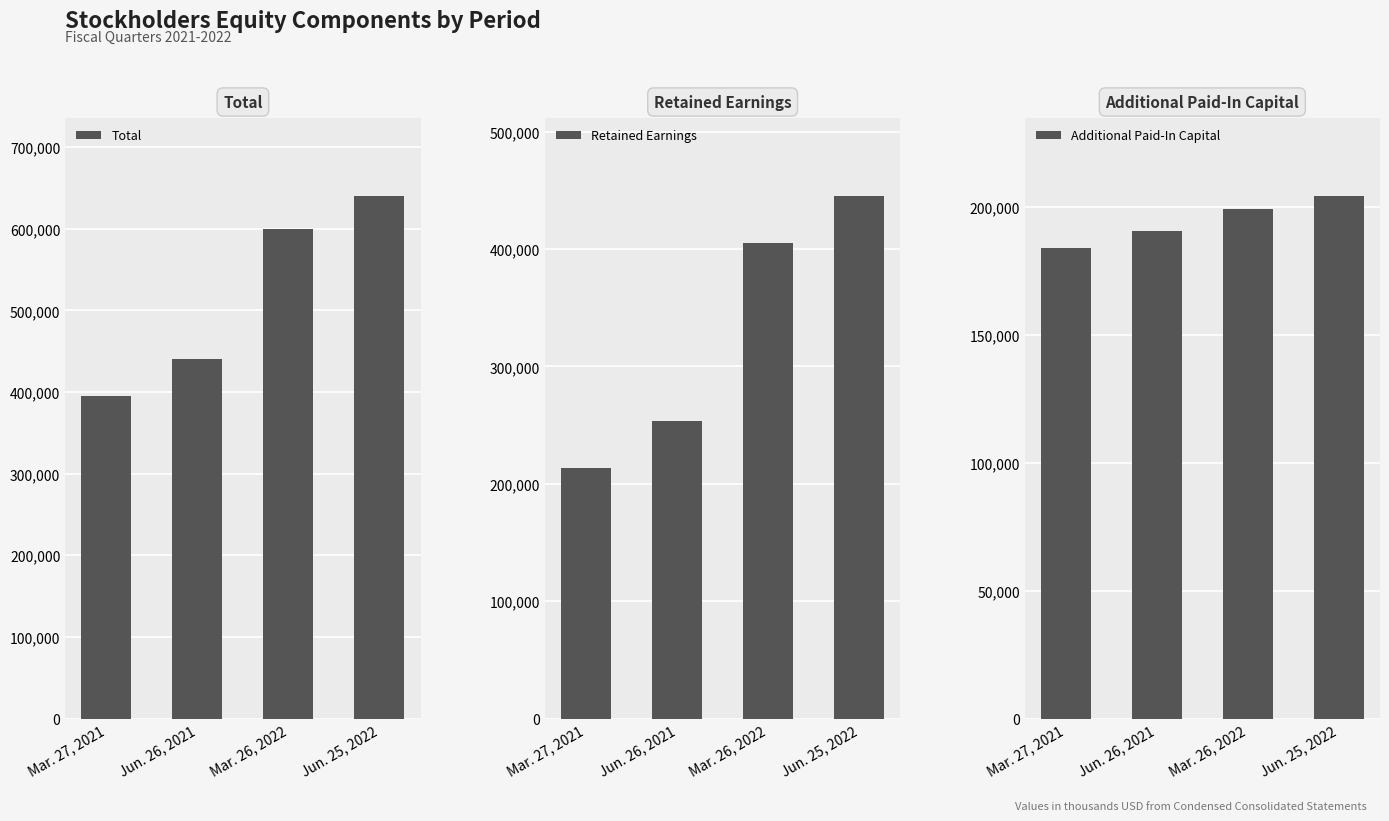

What is the label of the 4th bar from the right?

Mar. 27, 2021